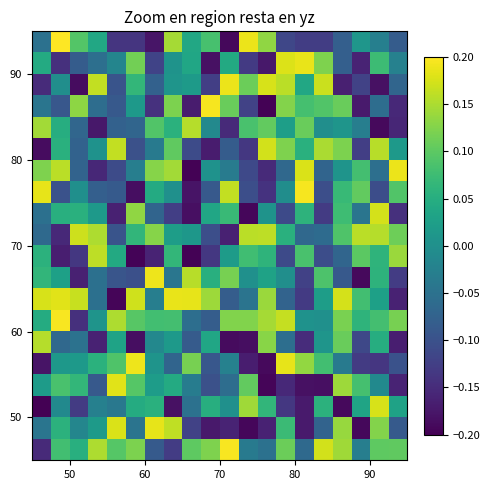

At how many categories does at least one series exceed 0?

20